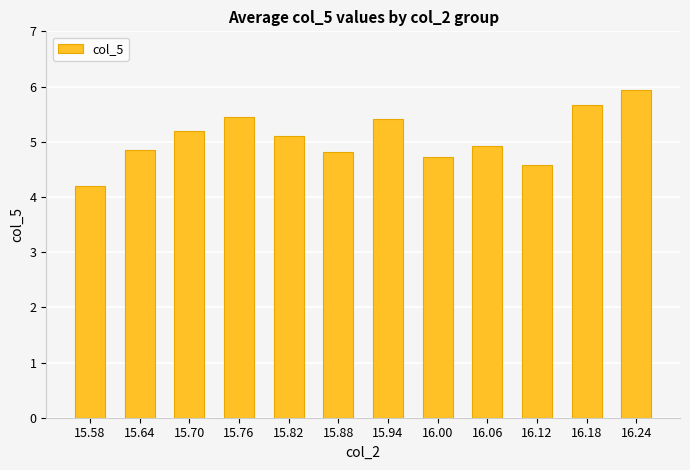

Count the number of data series in this chart.

1